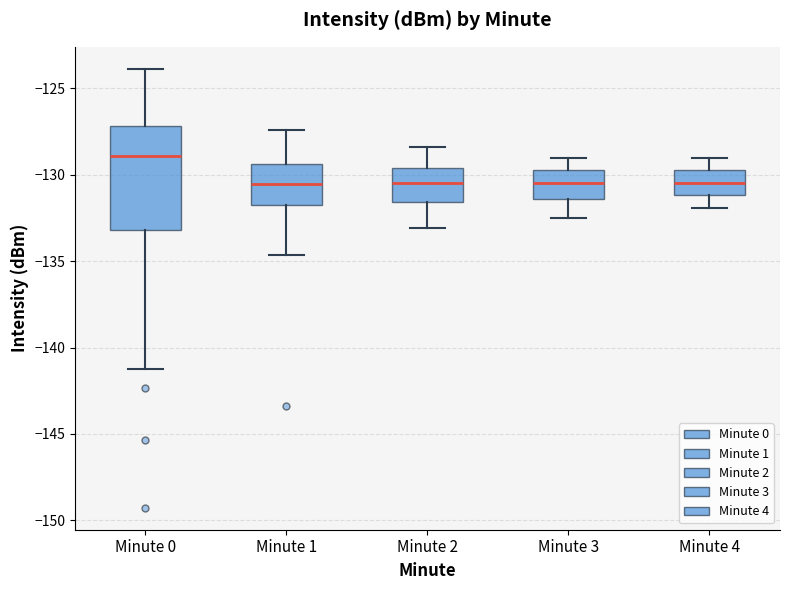

Reading left to right, transcribe this box plot: for each box, give where its median line is, the range the box spans, and where its two whiskers end, as read against the y-axis. The values are not printed on the chart, so give them approximately, as read against the axis.

Minute 0: median -129.0, box -133.0 to -127.0, whiskers -141.0 to -124.0
Minute 1: median -130.5, box -132.0 to -129.5, whiskers -134.5 to -127.5
Minute 2: median -130.5, box -131.5 to -129.5, whiskers -133.0 to -128.5
Minute 3: median -130.5, box -131.5 to -129.5, whiskers -132.5 to -129.0
Minute 4: median -130.5, box -131.0 to -129.5, whiskers -132.0 to -129.0